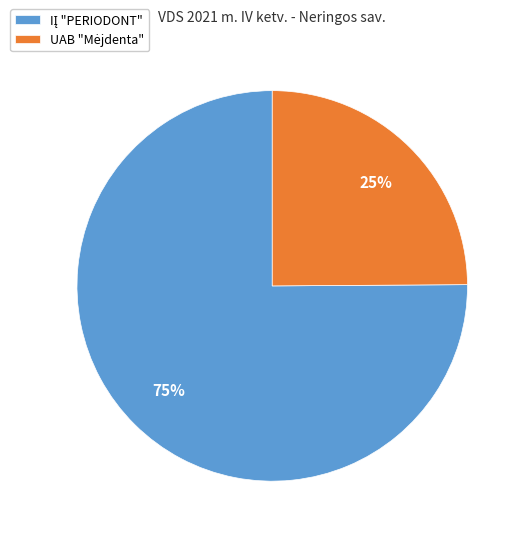

To the nearest percent, what is the difference between the largest and smallest slice percentages?

50%